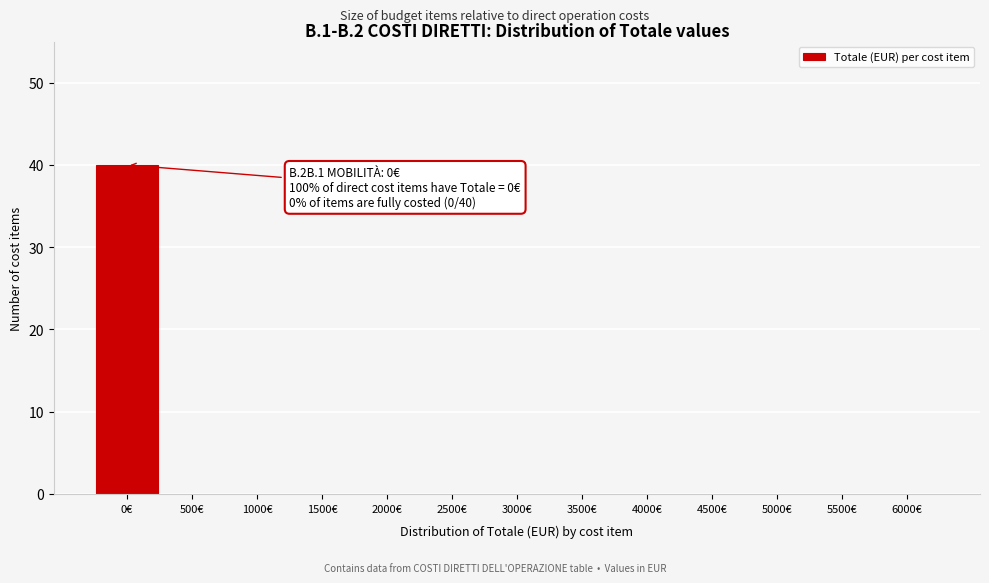

Reading right to left, what are all the values shown in this chart?

6000€=0	5500€=0	5000€=0	4500€=0	4000€=0	3500€=0	3000€=0	2500€=0	2000€=0	1500€=0	1000€=0	500€=0	0€=40